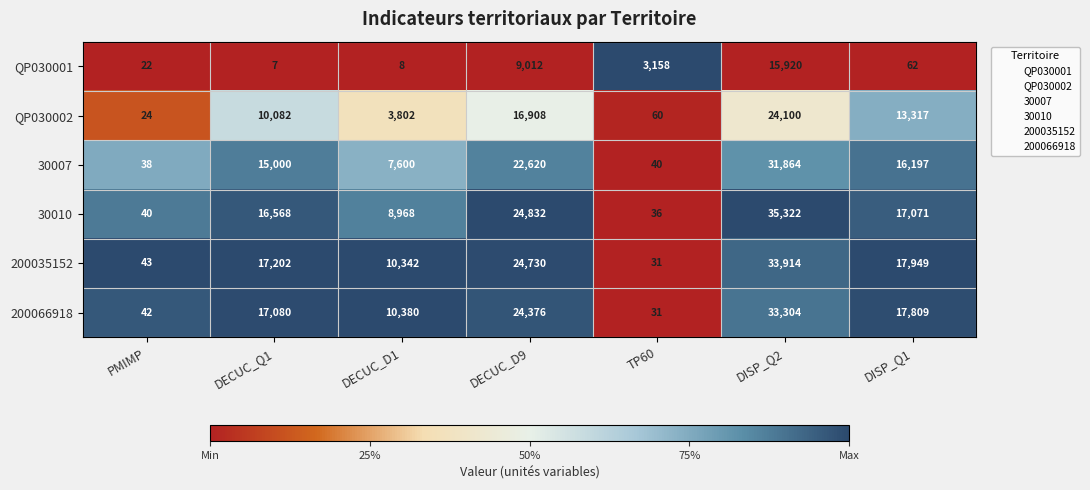

Which series has the largest total across all categories?

200035152